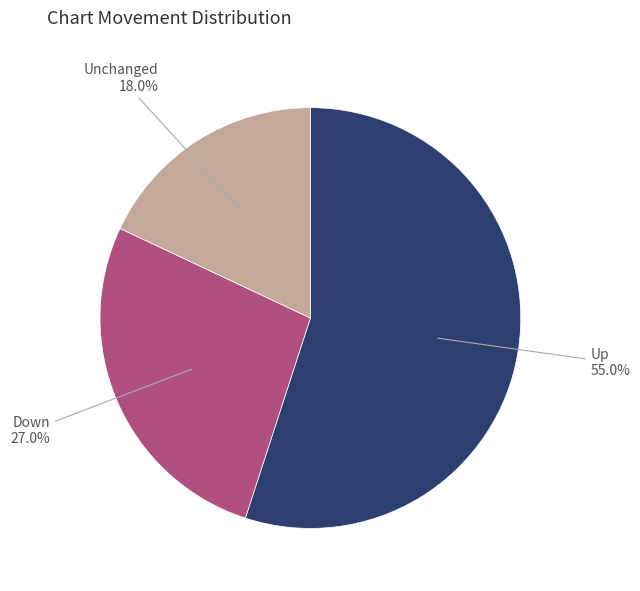

Is there any slice that represents more than half of the pie?

Yes